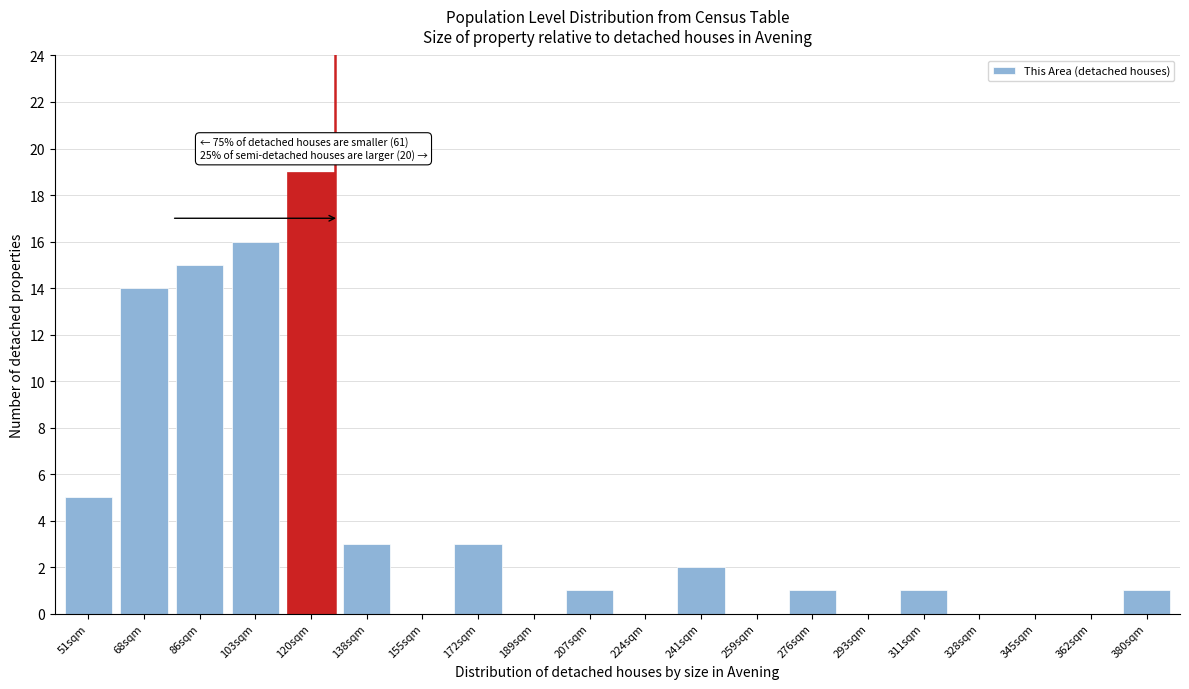

Reading left to right, what are all the values shown in this chart?

51sqm=5	68sqm=14	86sqm=15	103sqm=16	120sqm=19	138sqm=3	155sqm=0	172sqm=3	189sqm=0	207sqm=1	224sqm=0	241sqm=2	259sqm=0	276sqm=1	293sqm=0	311sqm=1	328sqm=0	345sqm=0	362sqm=0	380sqm=1